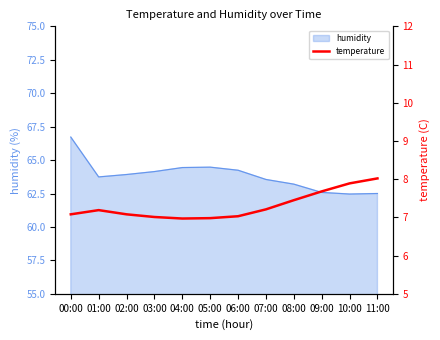

The chart shows a value of 7.2 at 07:00. True or false?

True